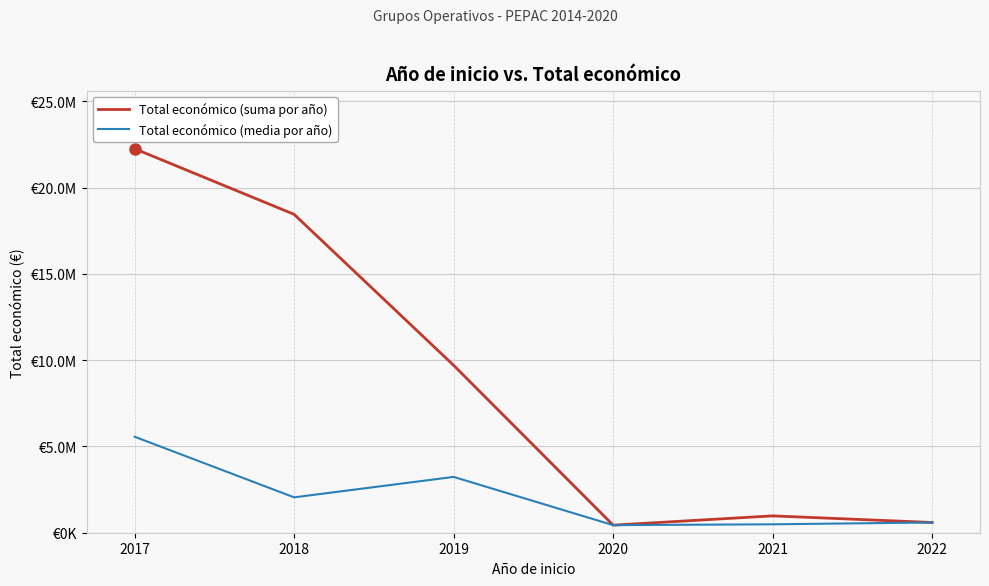

At 2021, list the series in order from largest to smallest.

Total económico (suma por año), Total económico (media por año)